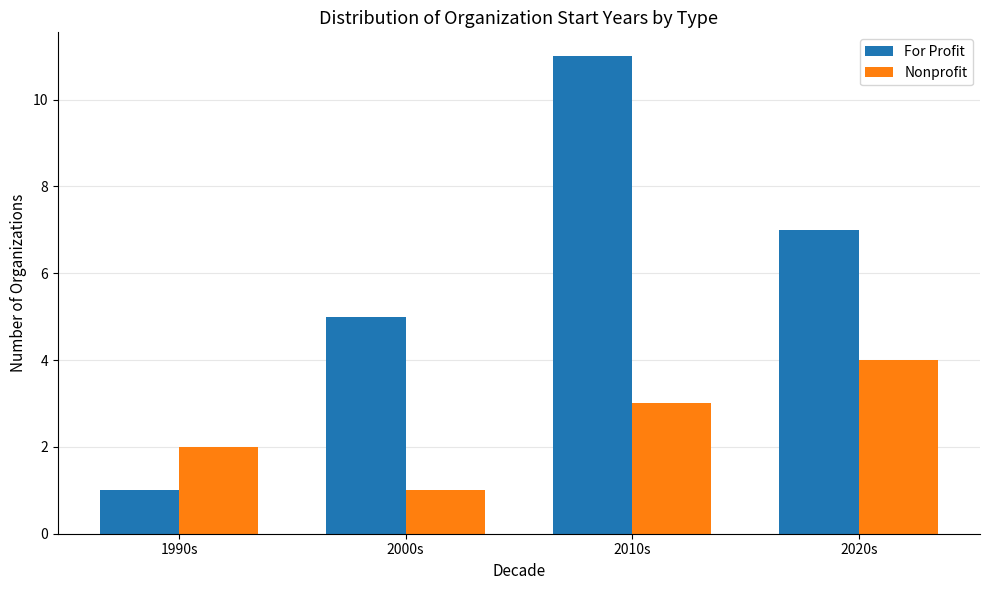

Read the For Profit value at 2010s.

11